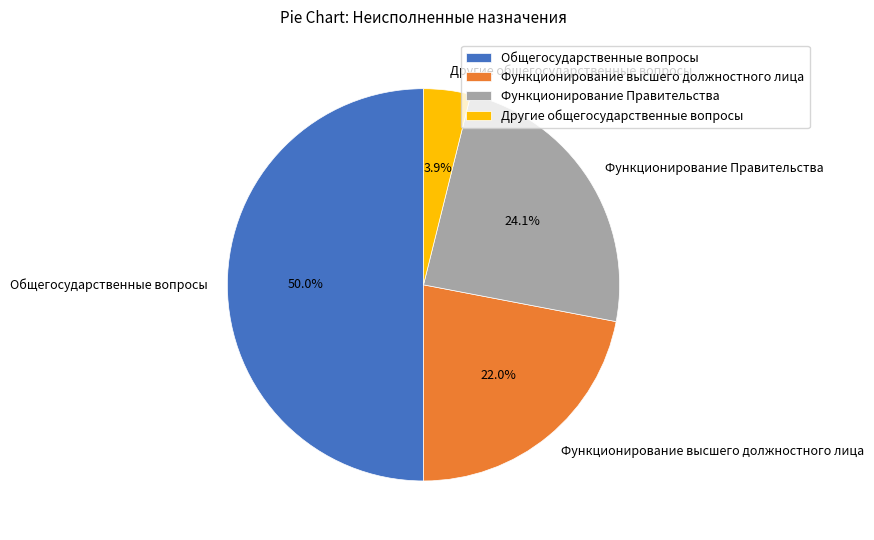

To the nearest percent, what percentage of the pie is Функционирование высшего должностного лица?

22%